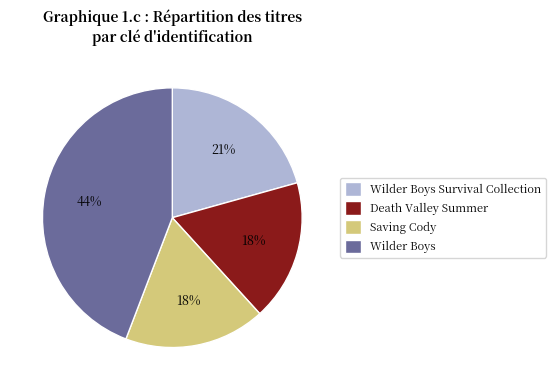

True or false: Wilder Boys Survival Collection accounts for 21% of the total.

True